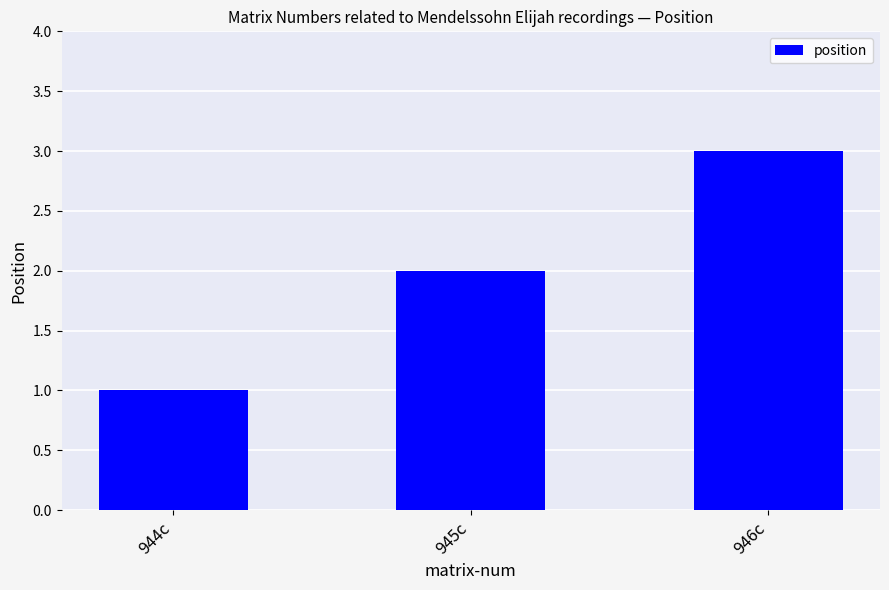

The chart shows a value of 3 at 946c. True or false?

True